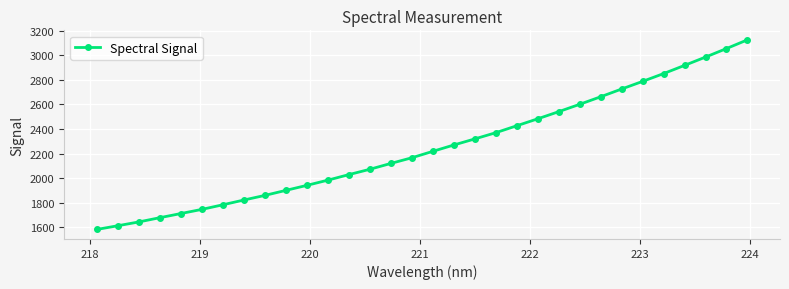

What is the greatest value displayed?

3125.8